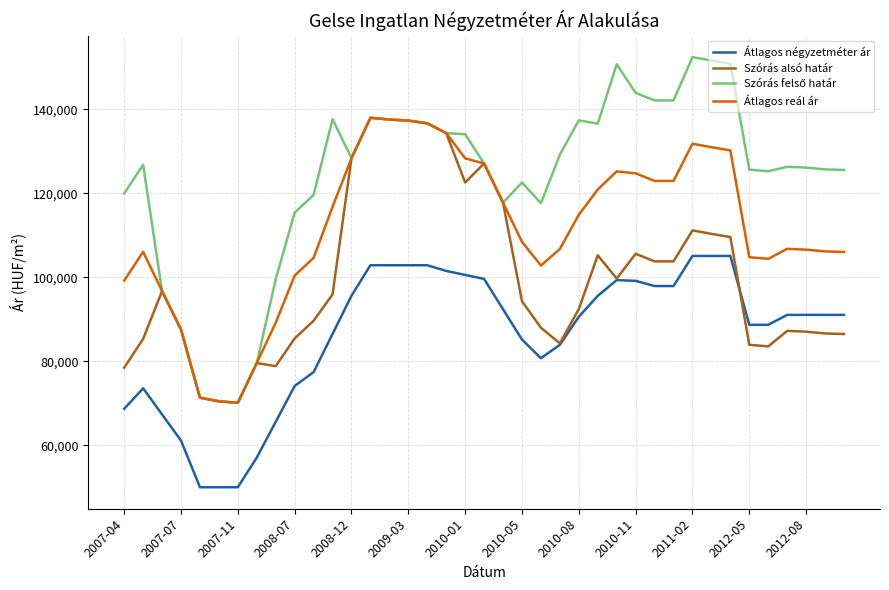

True or false: Átlagos négyzetméter ár and Átlagos reál ár intersect in this chart.

False